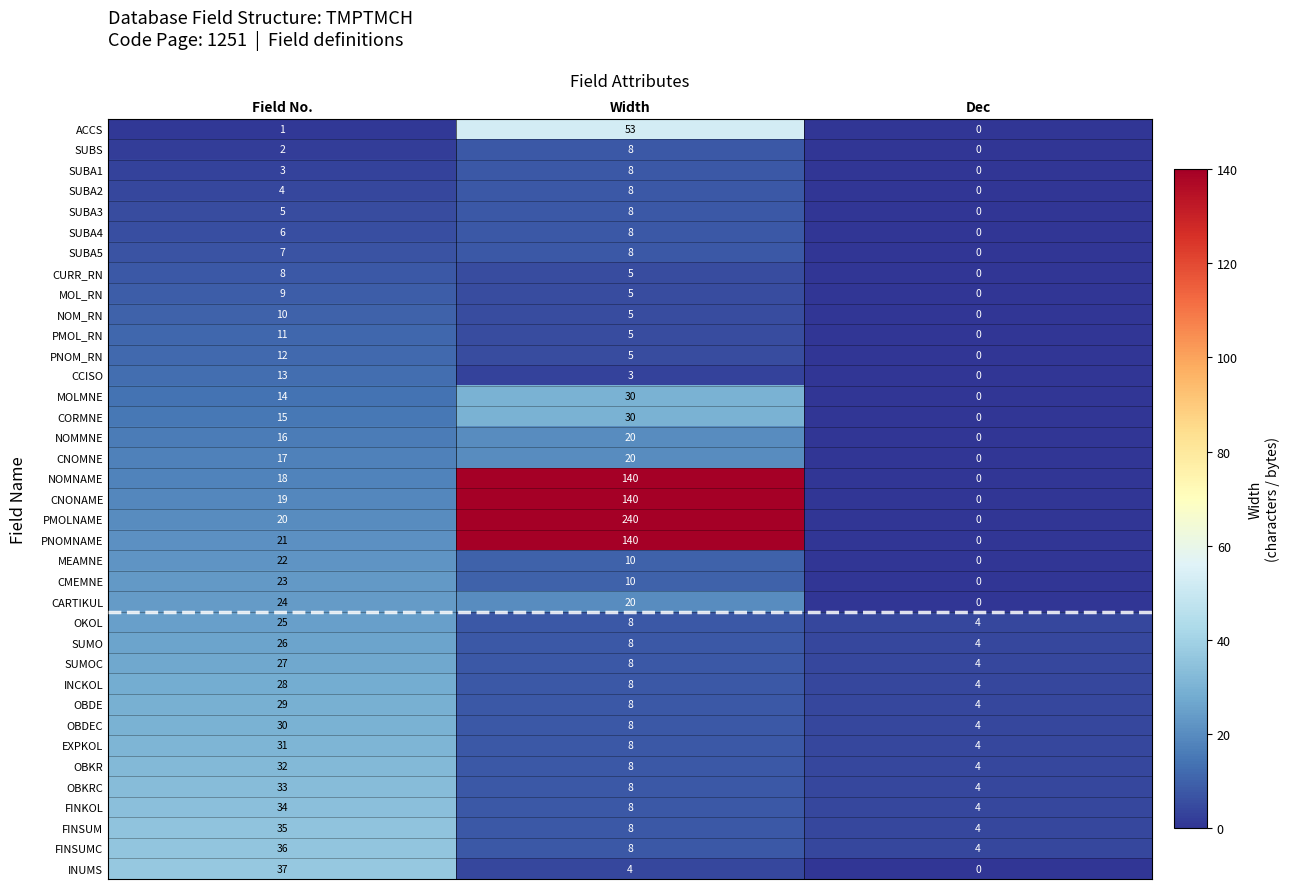

Which series has the widest spread of values?

PMOLNAME